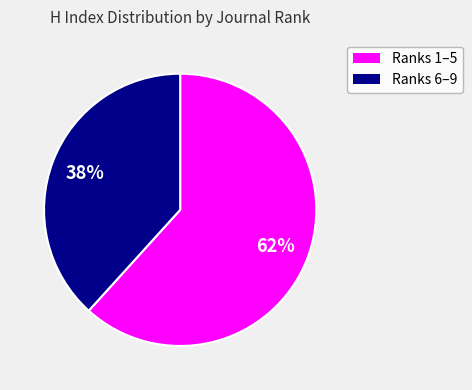

How many segments does this pie chart have?

2